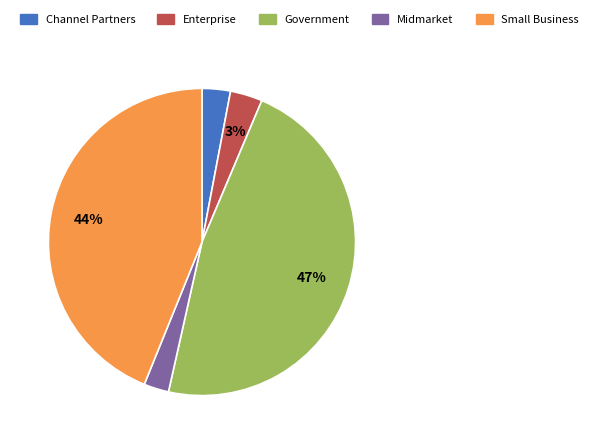

Between Small Business and Channel Partners, which is larger?

Small Business